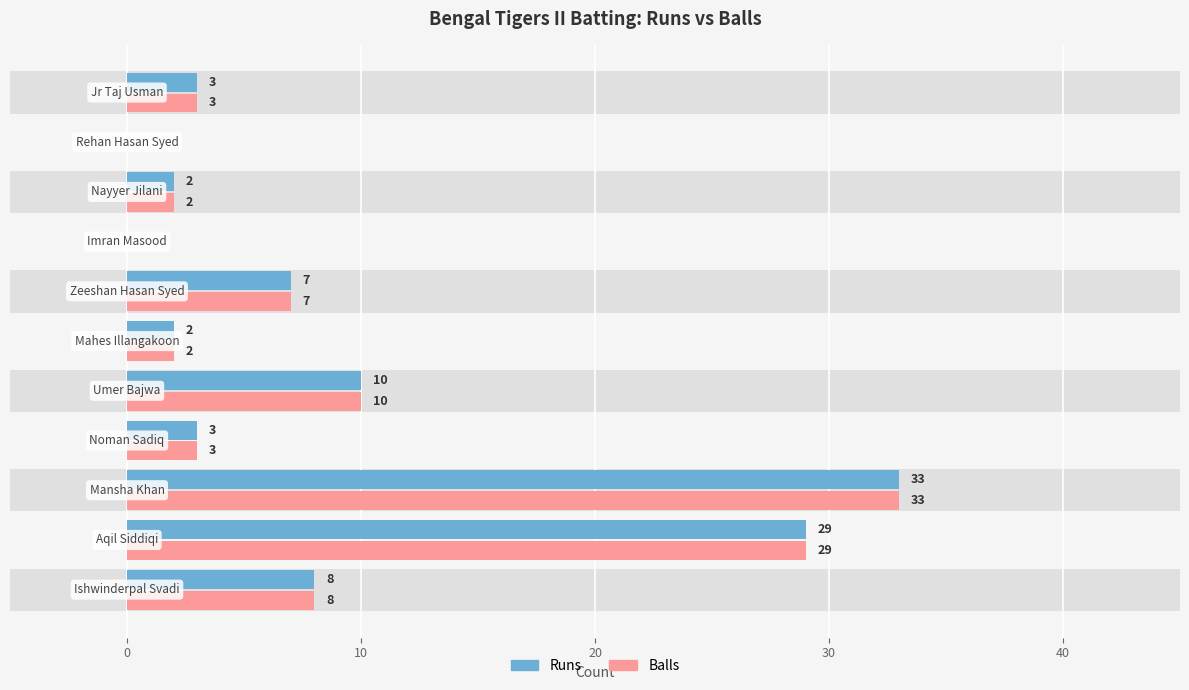

The value of Runs at 30 is 16. True or false?

False